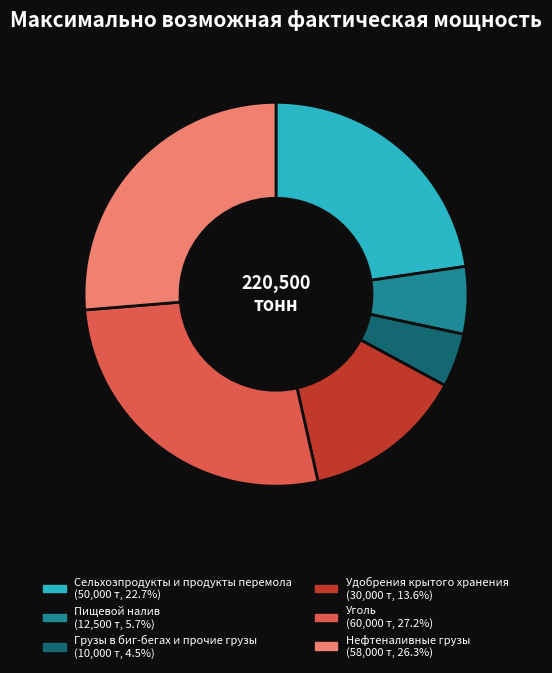

Is there any slice that represents more than half of the pie?

No